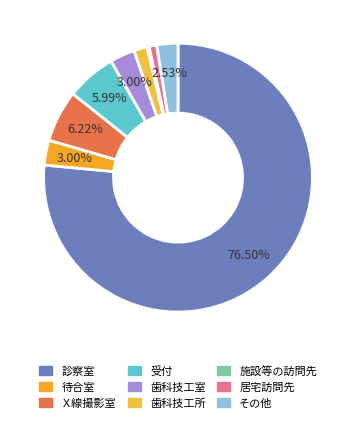

Rank the categories by value from lowest to highest.

施設等の訪問先, 居宅訪問先, 歯科技工所, その他, 待合室, 歯科技工室, 受付, Ｘ線撮影室, 診察室